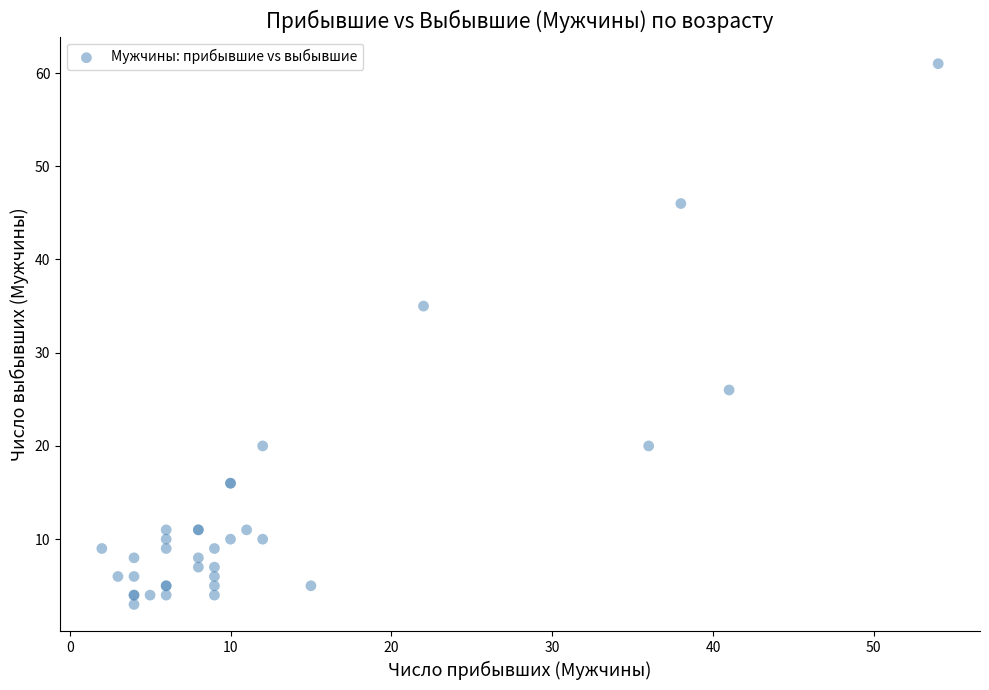

What Y value in the scatter plot is closest to 32?

35